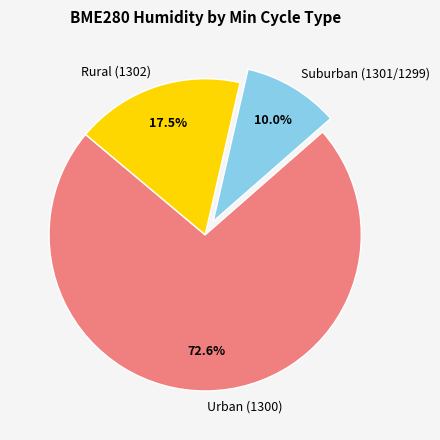

Between Suburban (1301/1299) and Urban (1300), which is larger?

Urban (1300)